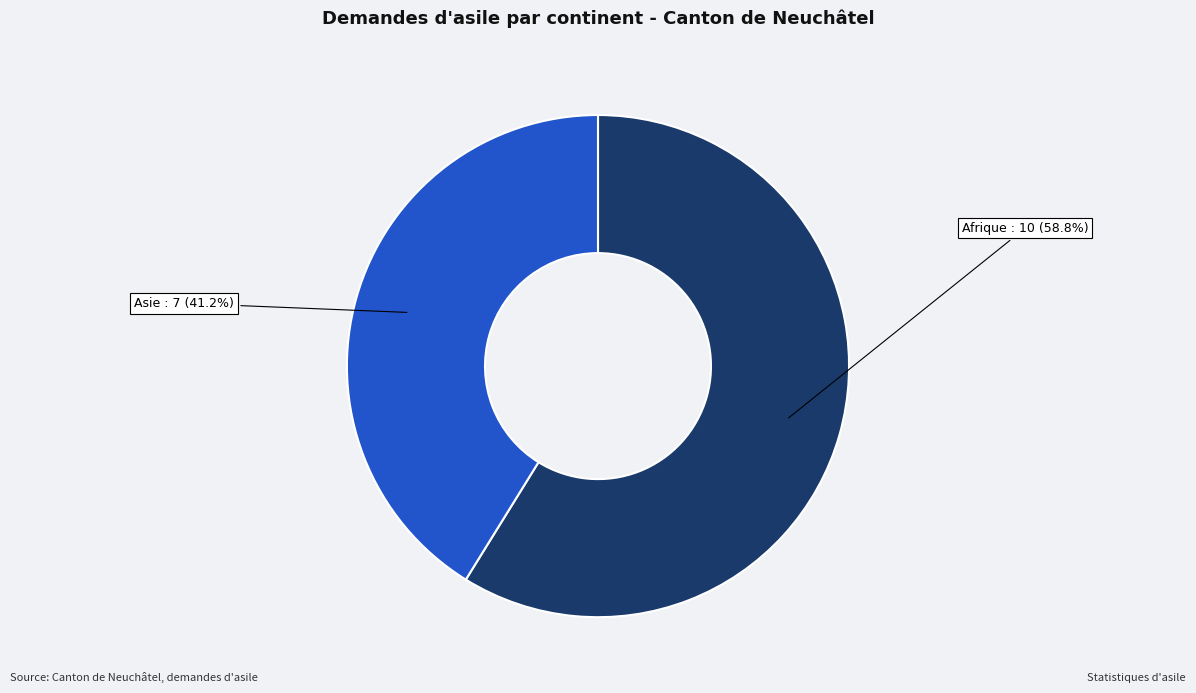

Is there a majority slice in this chart?

Yes